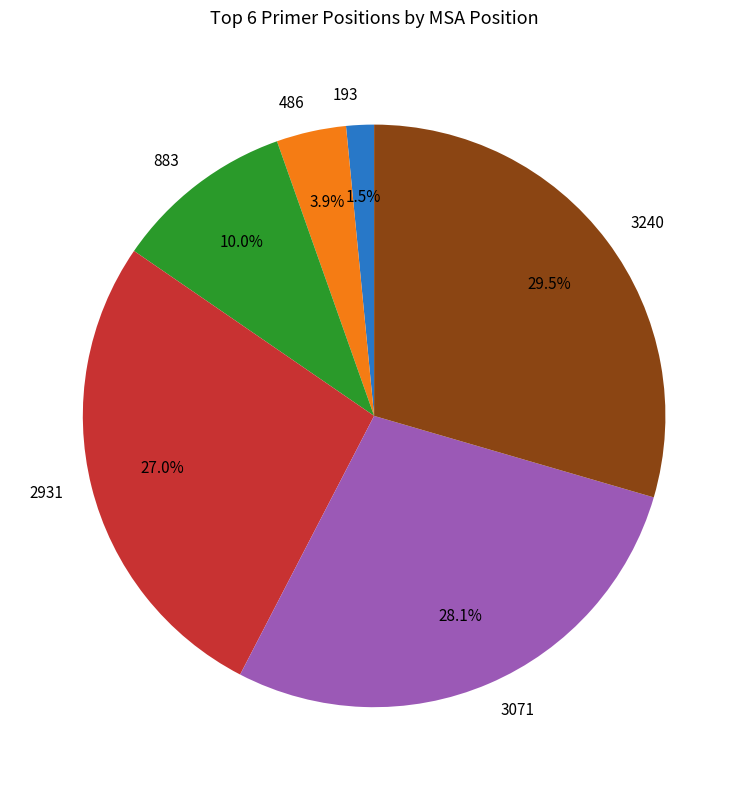

To the nearest percent, what is the combined percentage of 3071 and 193?

30%